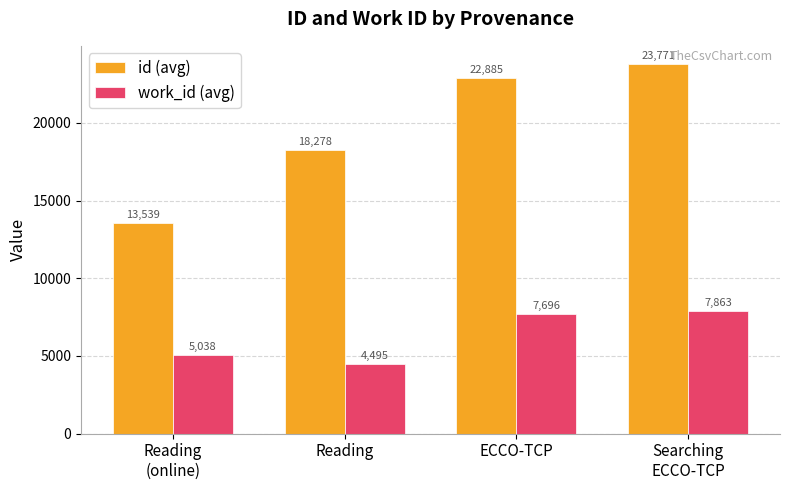

At which label does work_id (avg) reach its peak?

Searching
ECCO-TCP